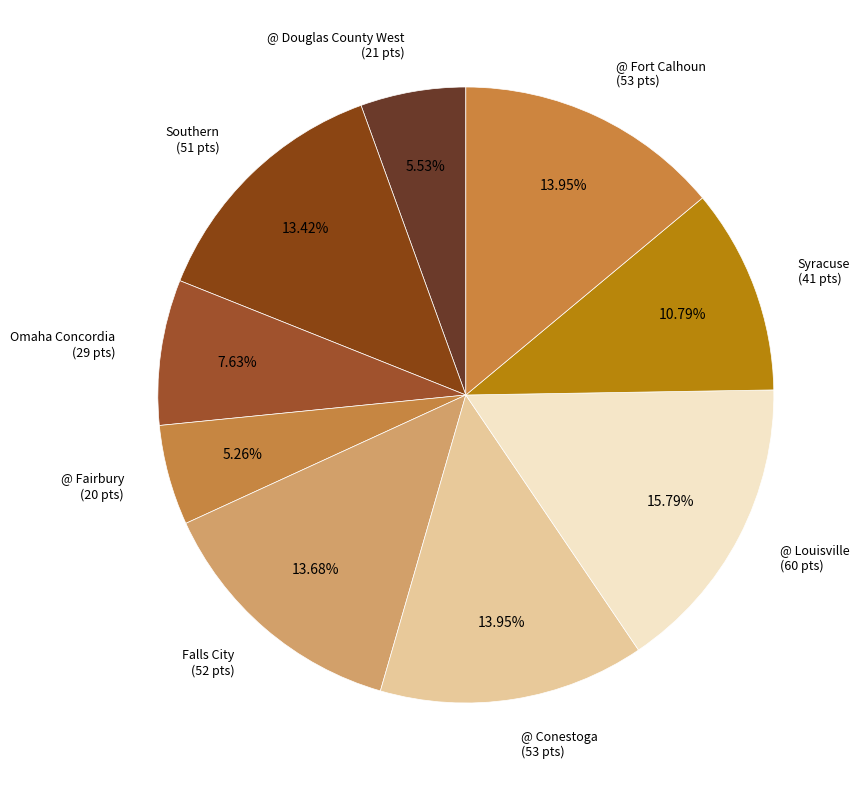

Does any single category account for the majority?

No